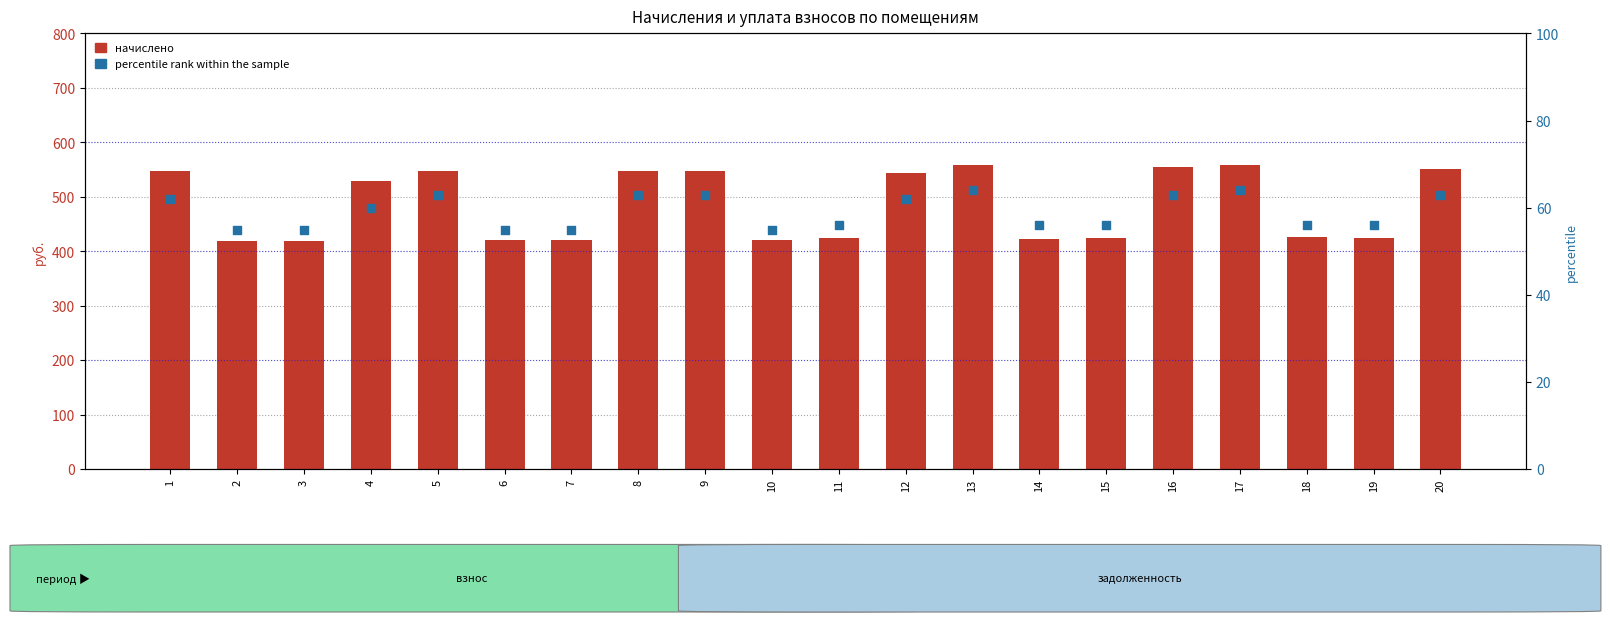

At how many categories does at least one series exceed 285?

20